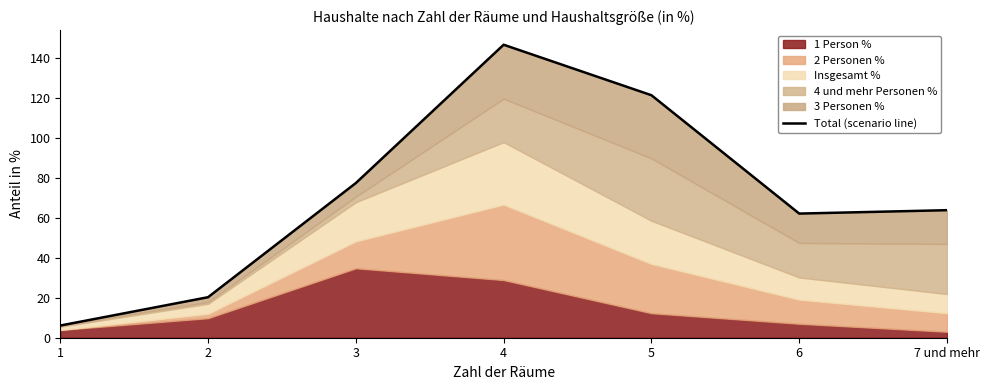

Is it true that the value at 2 is 20.3?

True